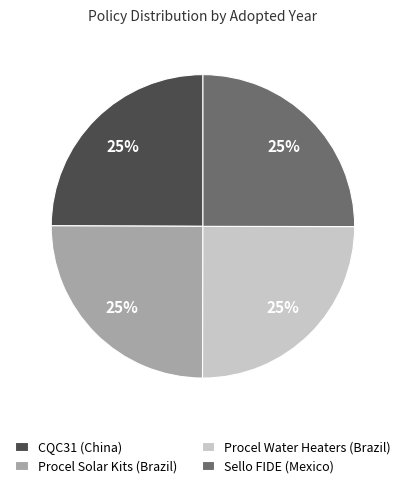

Does any single category account for the majority?

No